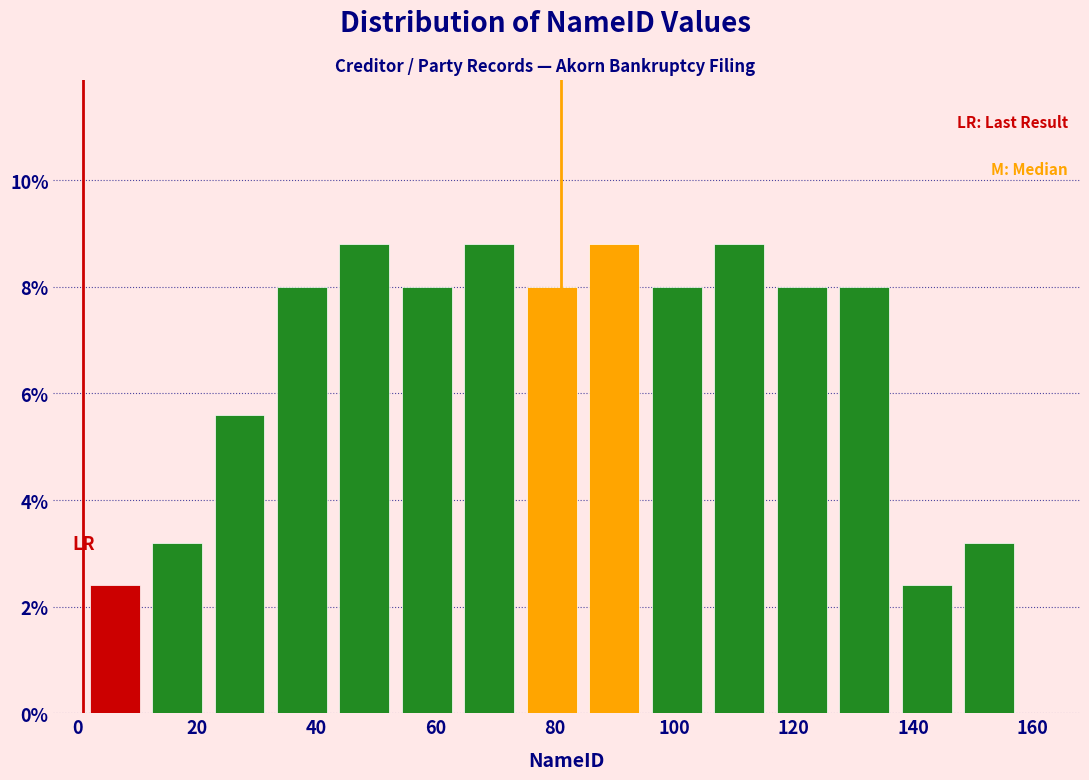

Reading left to right, transcribe this chart: for each bar, give the range it covers on the x-axis and its height. Neither the bar edges nor the heights are printed on the chart, so give them approximately, as read against the axes.

2 to 12: 2.4
12 to 22: 3.2
22 to 32: 5.6
32 to 42: 8.0
42 to 54: 8.8
54 to 64: 8.0
64 to 74: 8.8
74 to 84: 8.0
84 to 96: 8.8
96 to 106: 8.0
106 to 116: 8.8
116 to 126: 8.0
126 to 138: 8.0
138 to 148: 2.4
148 to 158: 3.2